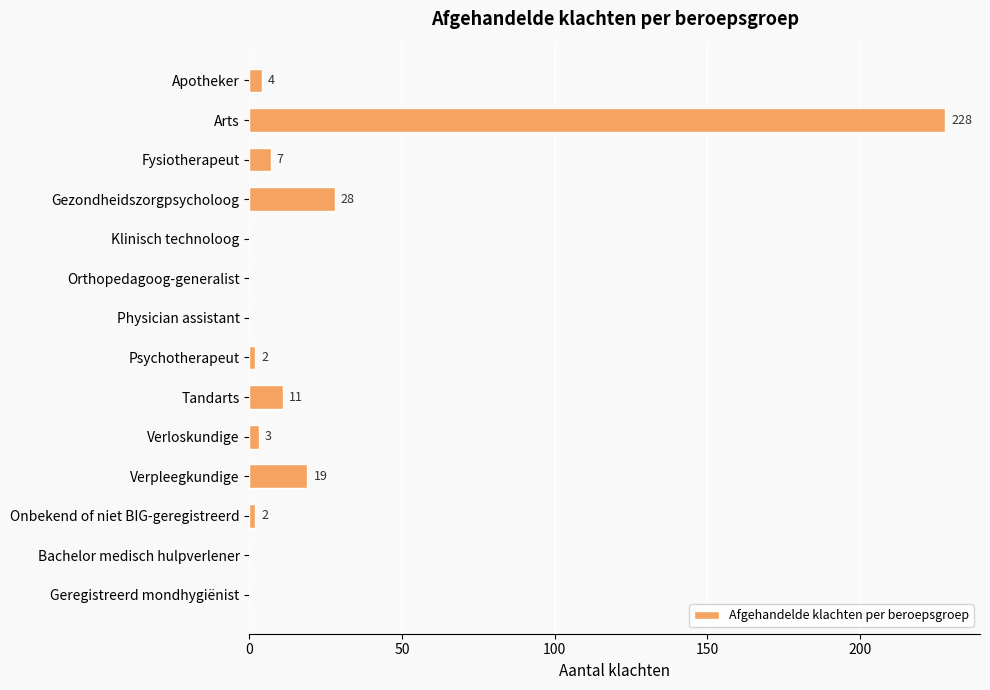

Between Onbekend of niet BIG-geregistreerd and Geregistreerd mondhygiënist, which is larger?

Onbekend of niet BIG-geregistreerd